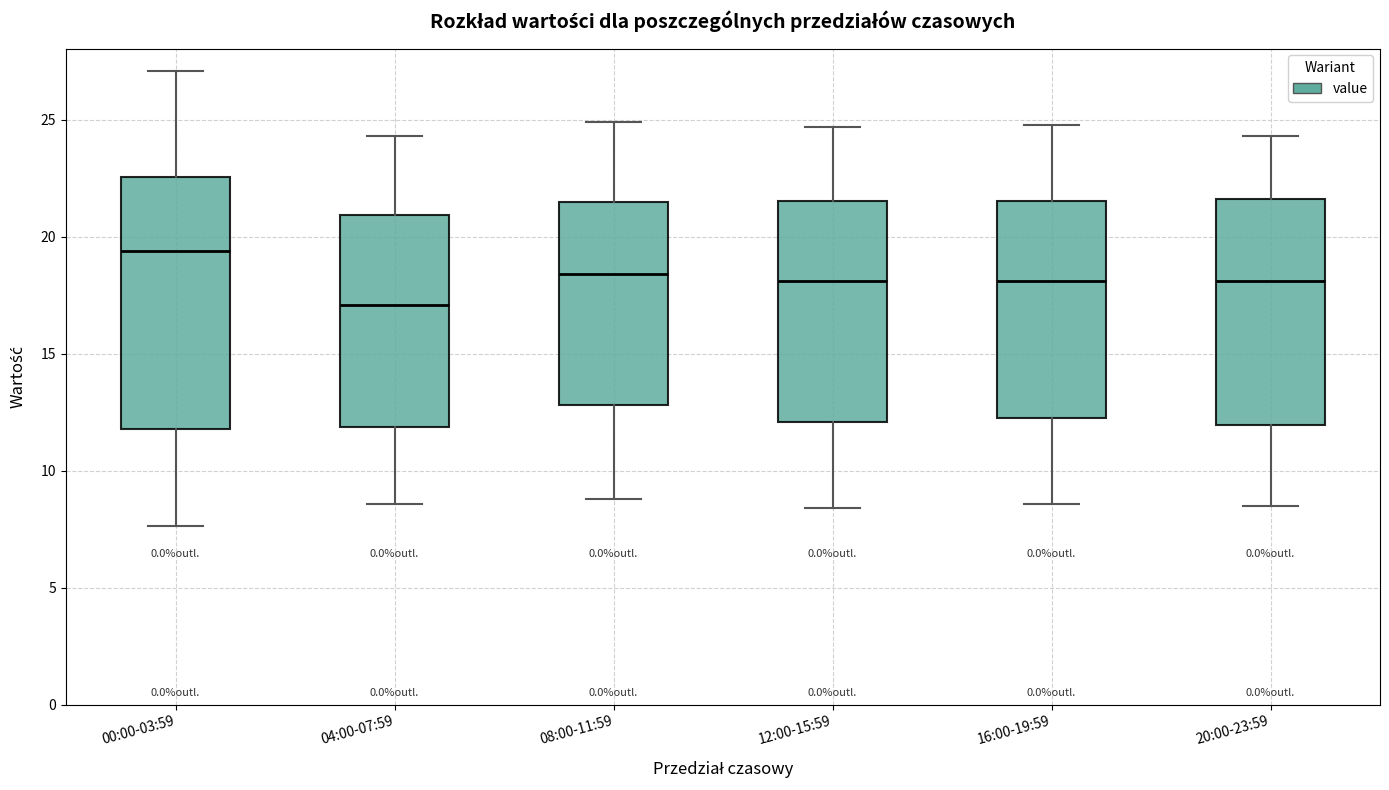

Comparing the boxes themselves (not the whiskers), which one is the tallest?

00:00-03:59